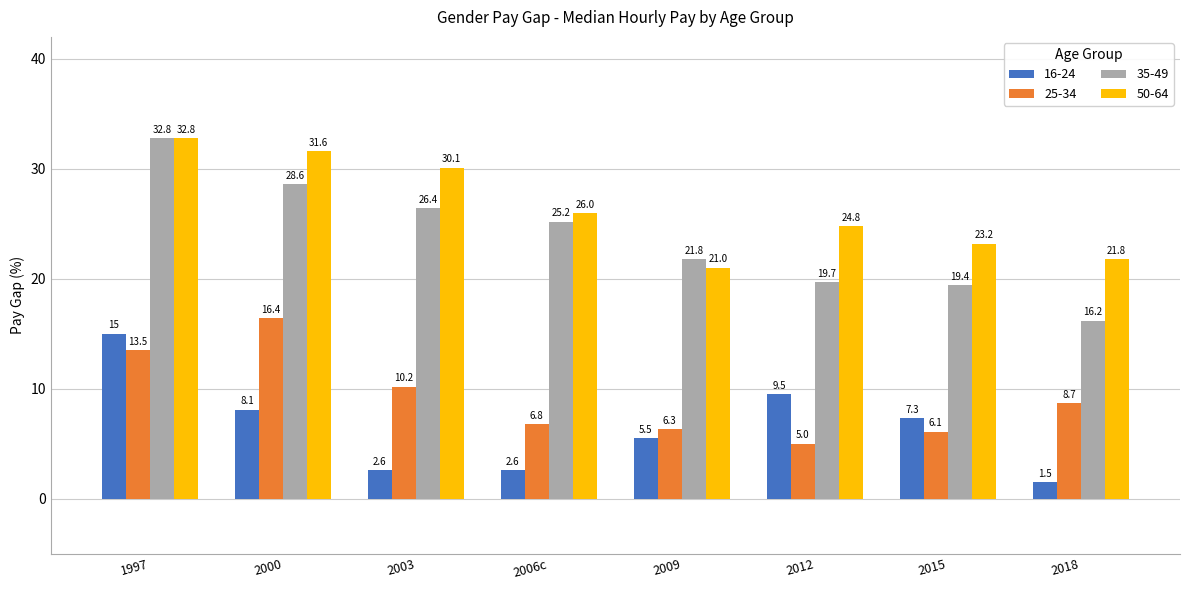

At how many categories does at least one series exceed 4?

8